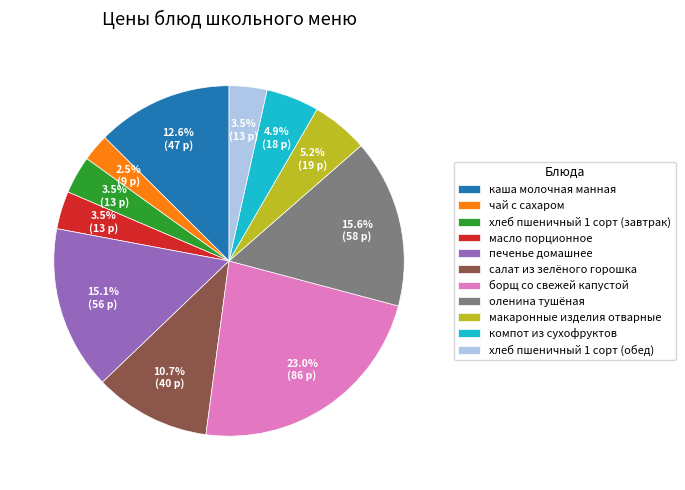

Does хлеб пшеничный 1 сорт (завтрак) account for over 50% of the chart?

No